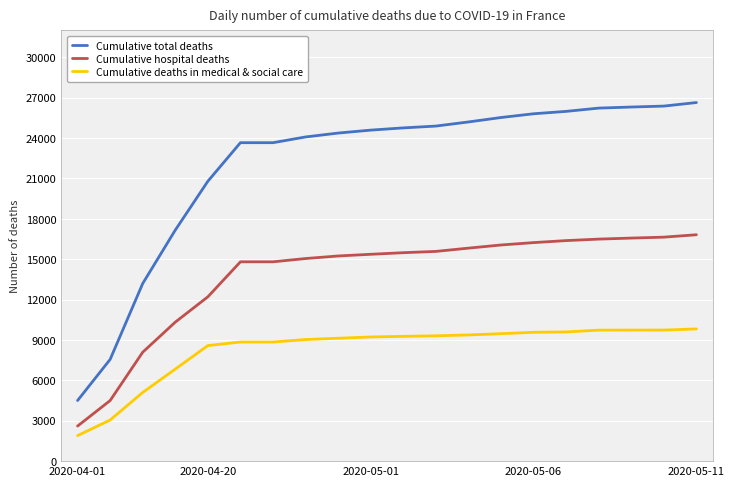

Which series has the widest spread of values?

Cumulative total deaths